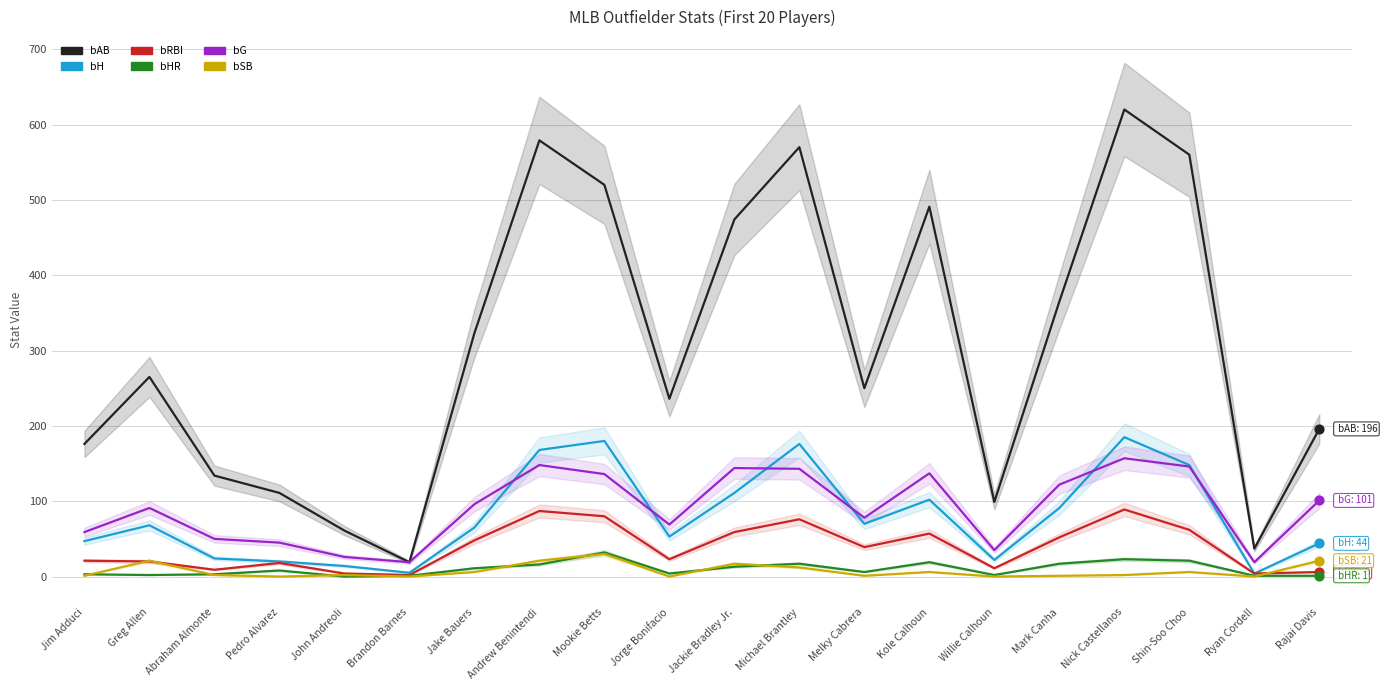

Which series reaches the maximum Y coordinate?

bAB